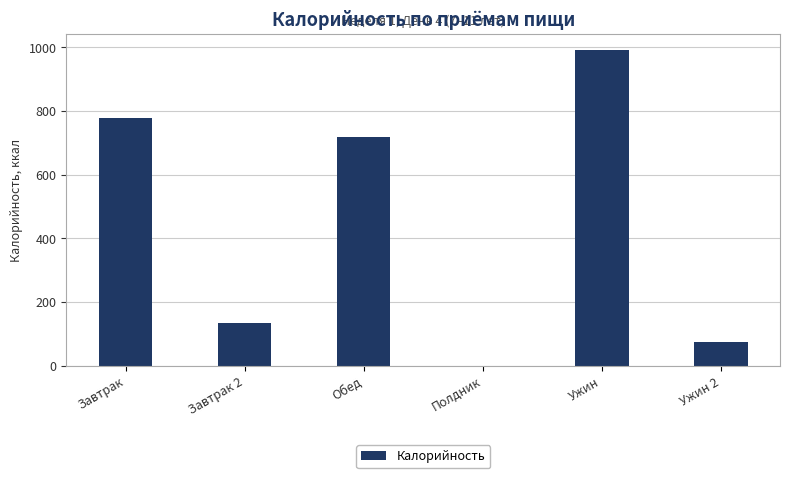

What is the maximum value shown in the chart?

992.4